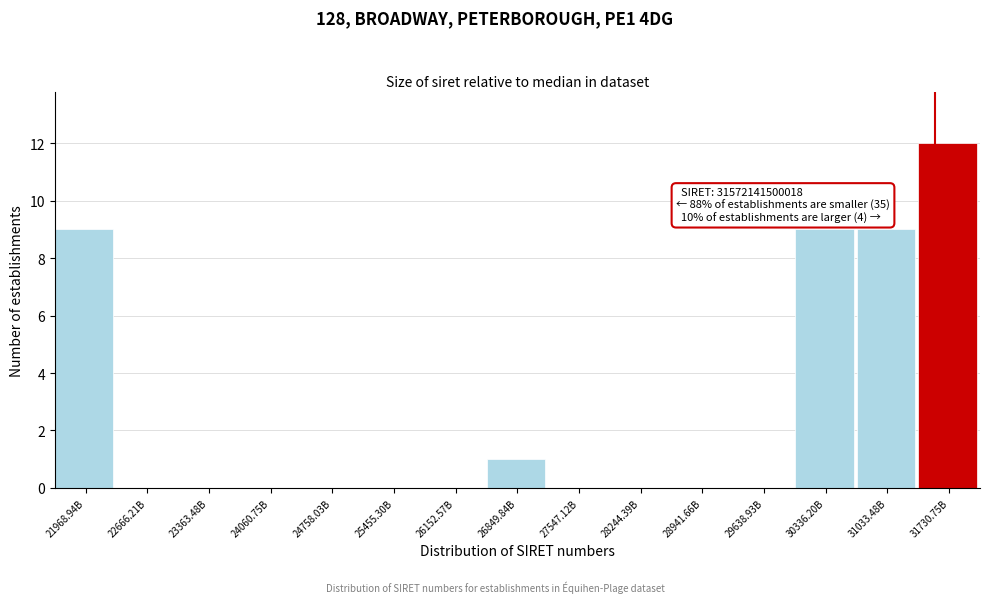

Reading right to left, extract all data points from this chart.

31730.75B=12	31033.48B=9	30336.20B=9	29638.93B=0	28941.66B=0	28244.39B=0	27547.12B=0	26849.84B=1	26152.57B=0	25455.30B=0	24758.03B=0	24060.75B=0	23363.48B=0	22666.21B=0	21968.94B=9